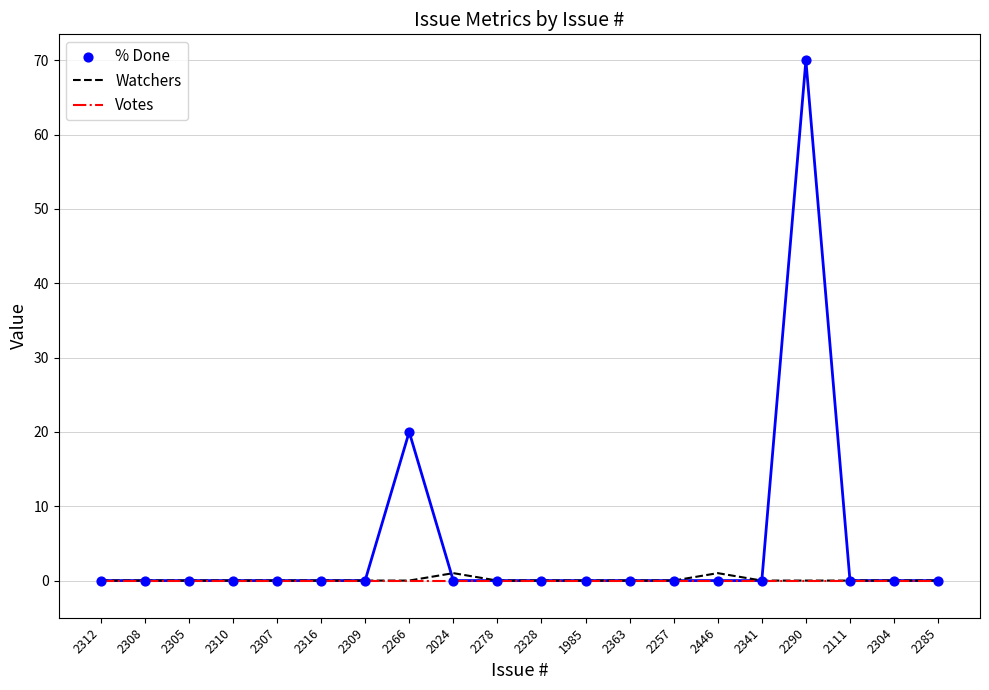

Is the value of Watchers at 2305 greater than the value of Votes at 2328?

No